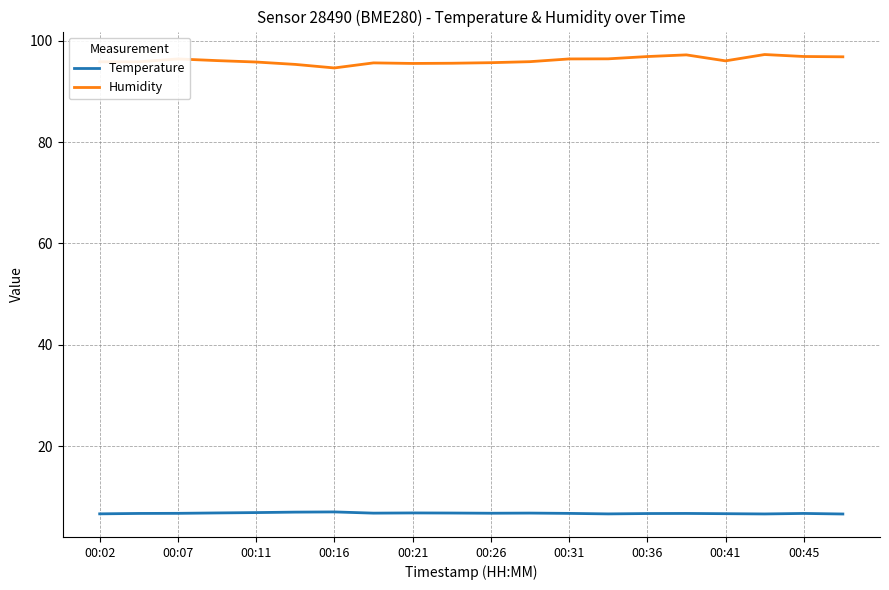

List the series in order of their overall mean, highest first.

Humidity, Temperature